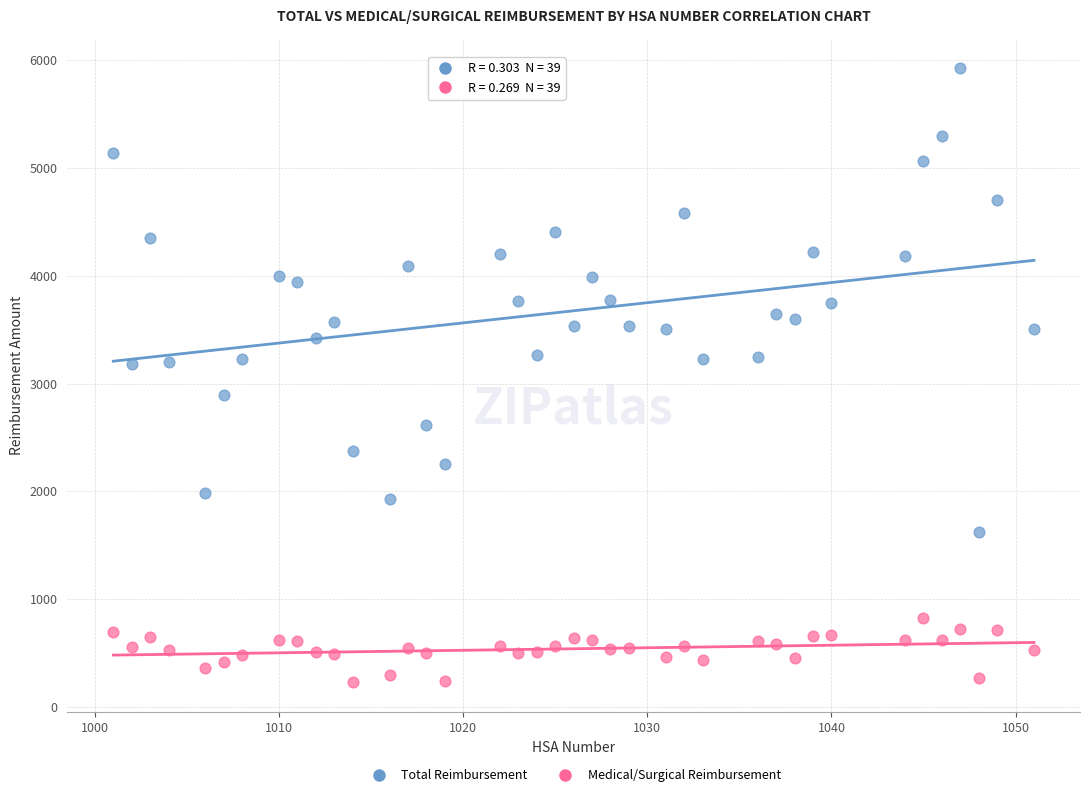

Which series reaches the minimum Y coordinate?

Medical/Surgical Reimbursement